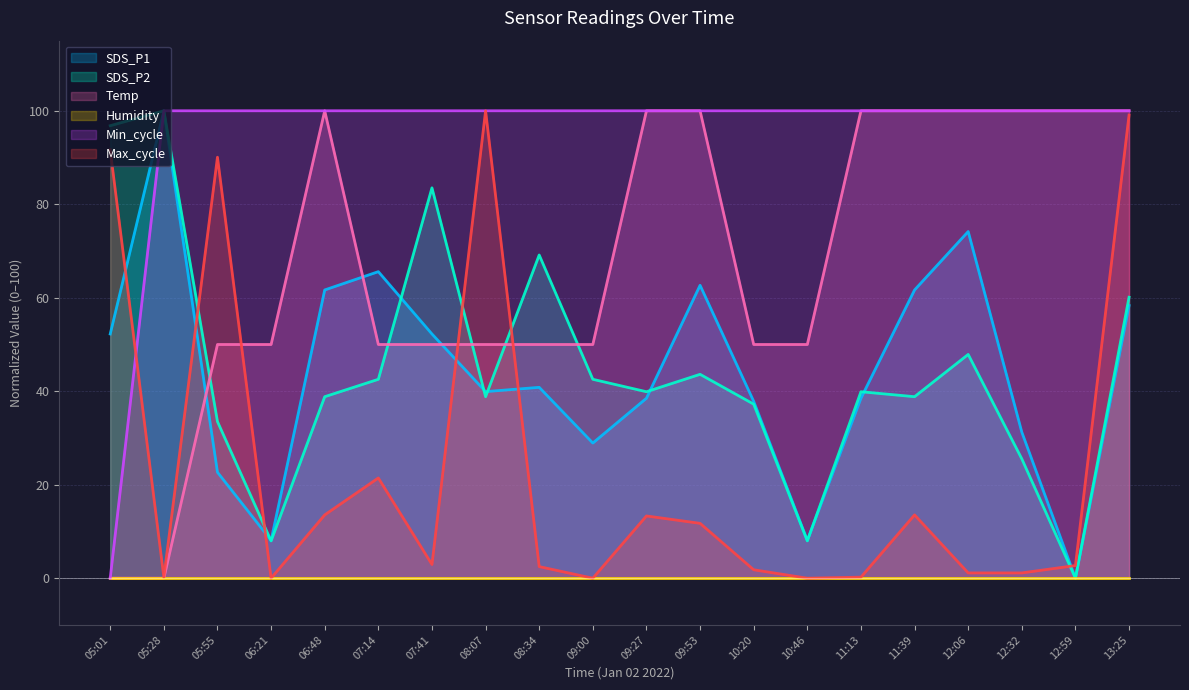

The Min_cycle series shows 27.3 at 06:48. True or false?

False